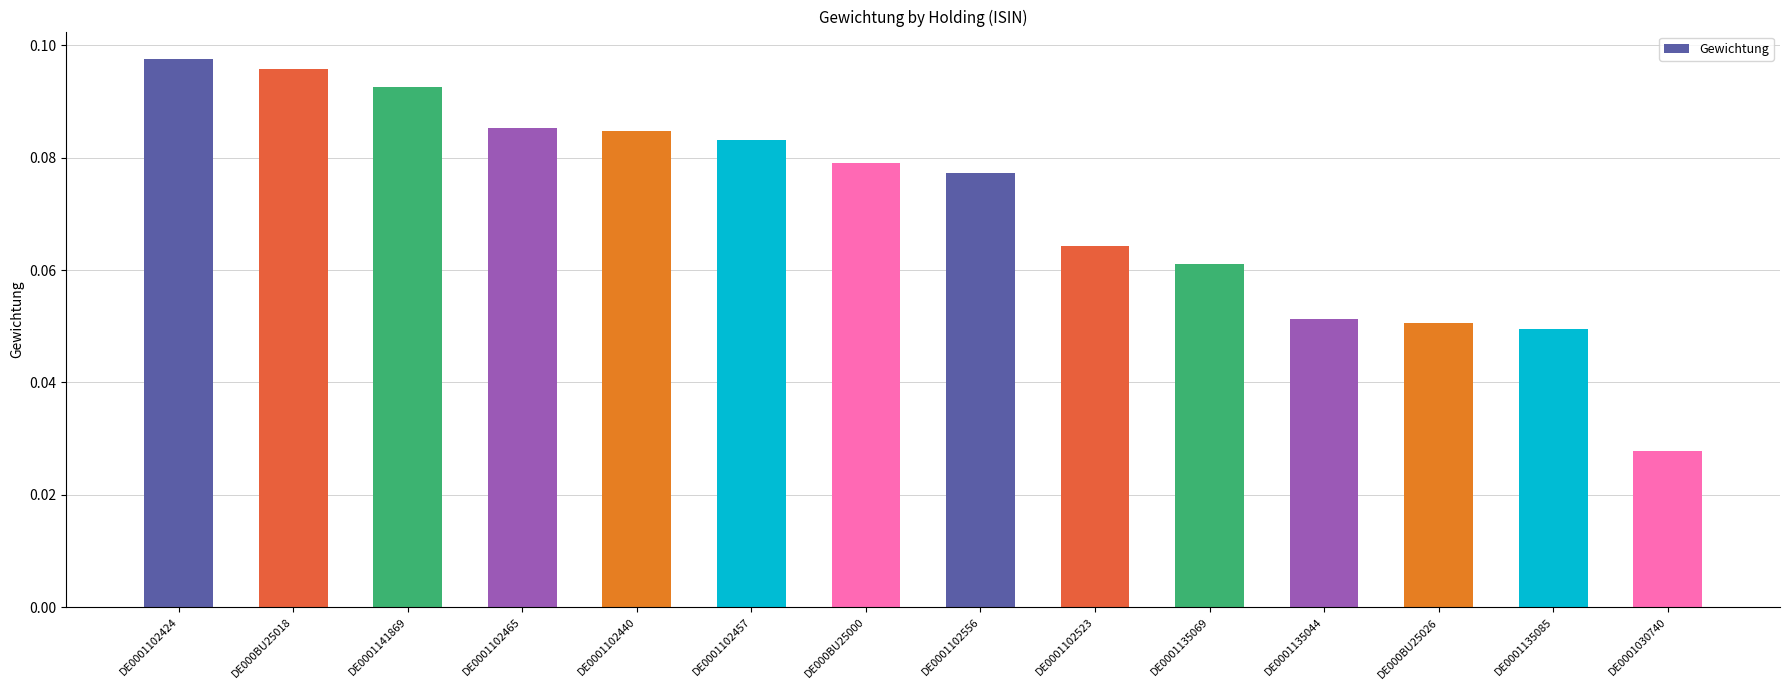

What position from the right is DE000BU25018?

13